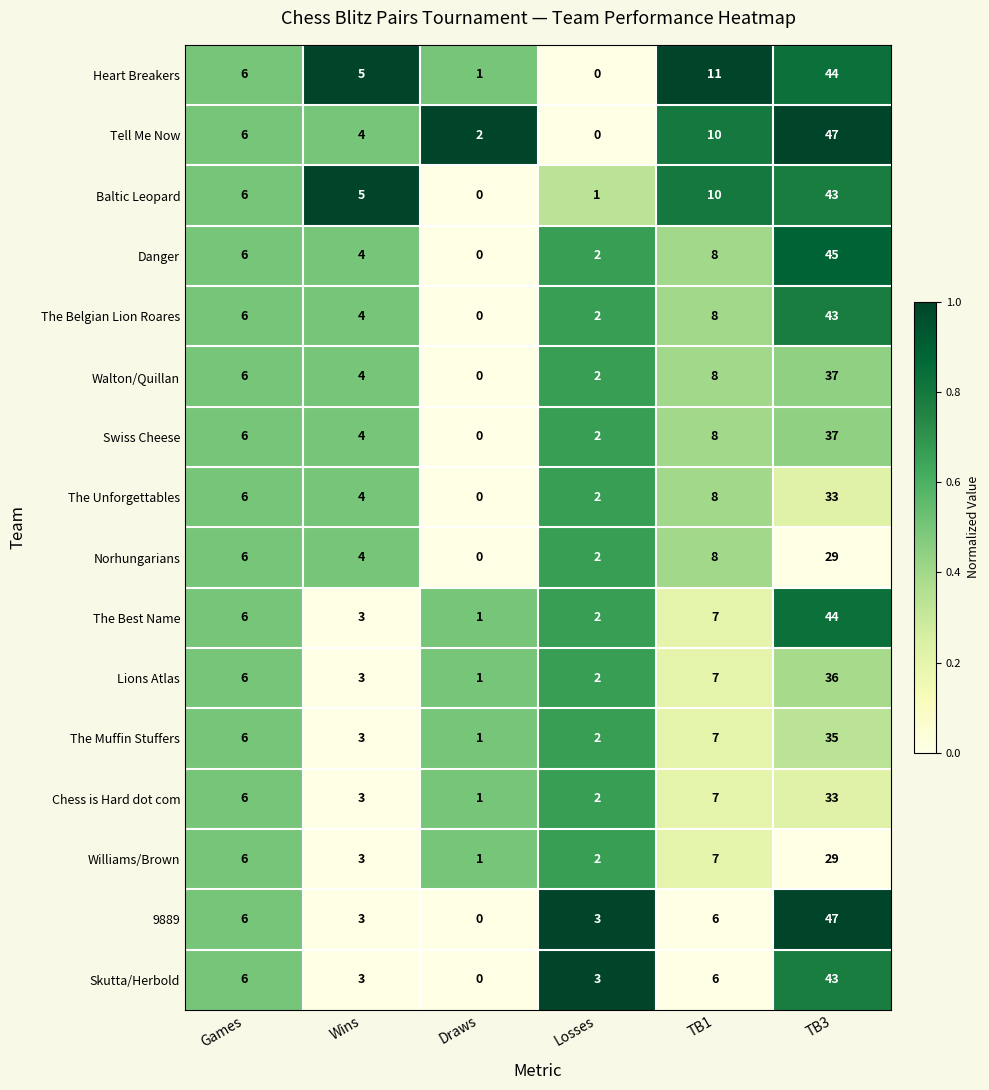

At which label is Danger closest to 22?

TB1